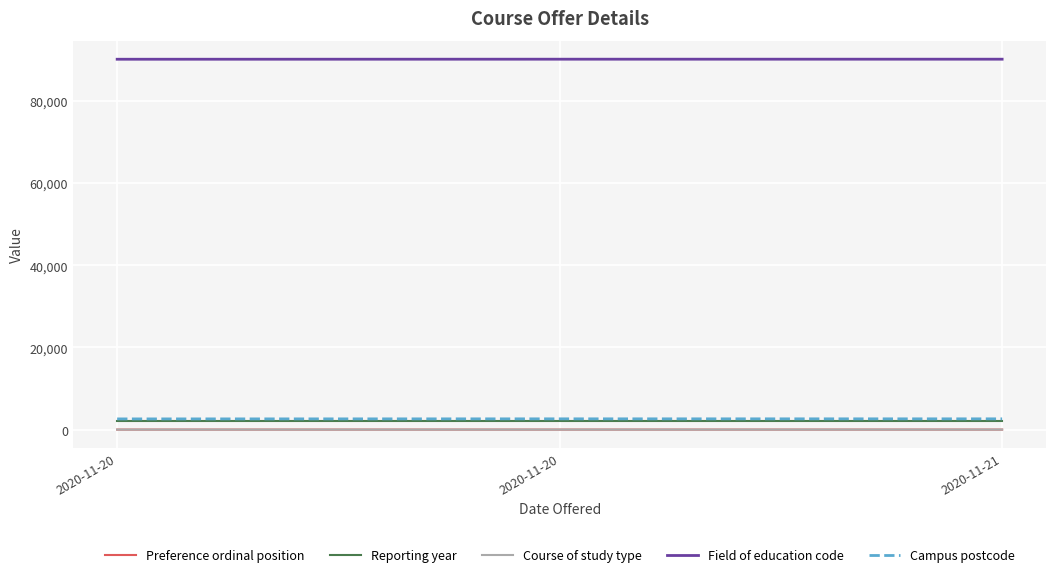

What is the spread (max minus min) of values at 2020-11-21?

90111